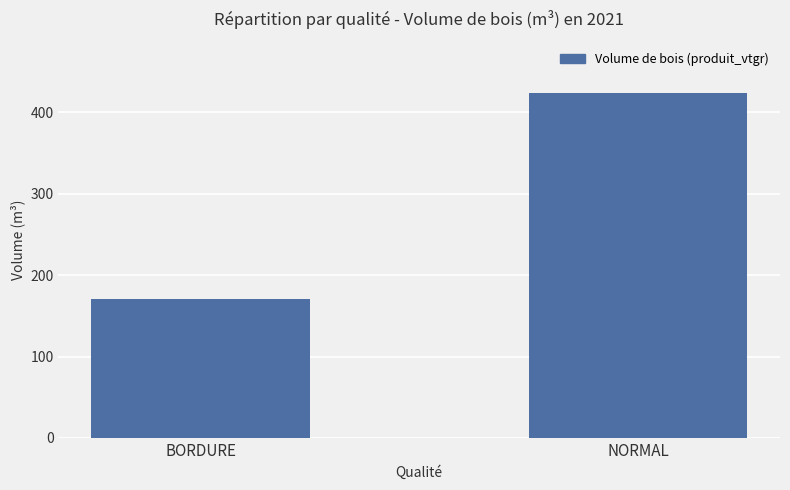

What is the maximum value shown in the chart?

423.3